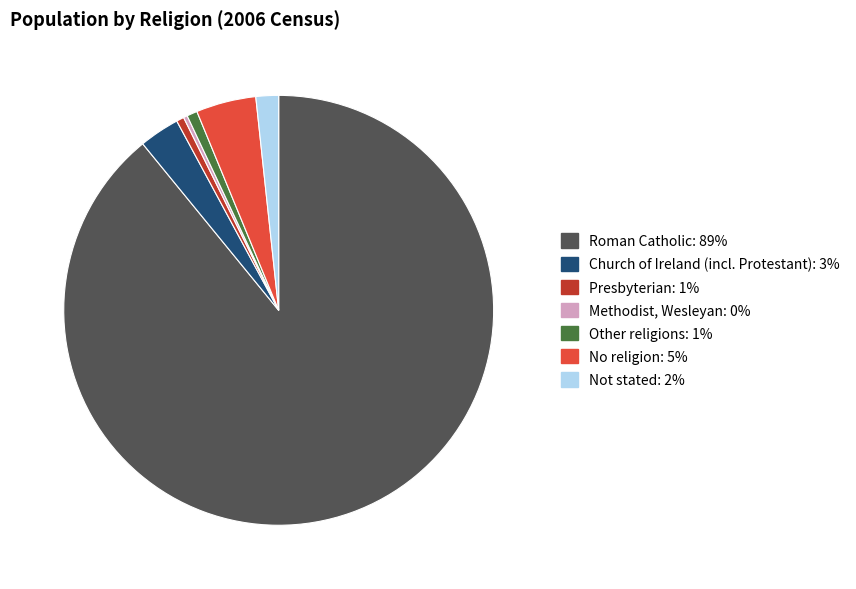

To the nearest percent, what is the combined percentage of Church of Ireland (incl. Protestant) and Roman Catholic?

92%